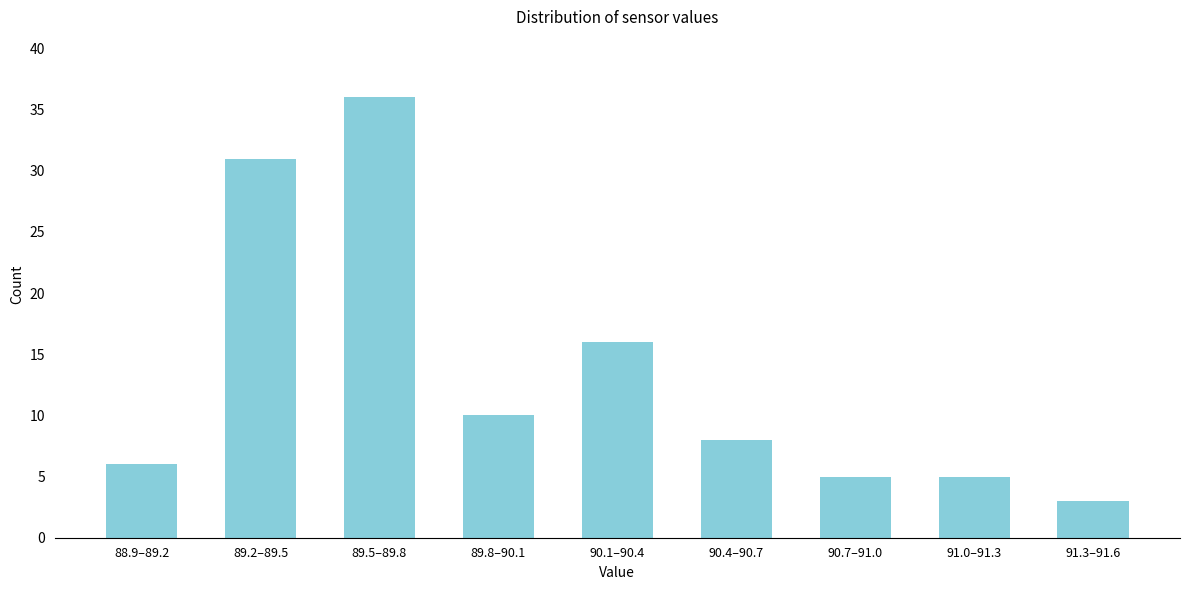

Reading left to right, what are all the values shown in this chart?

6	31	36	10	16	8	5	5	3